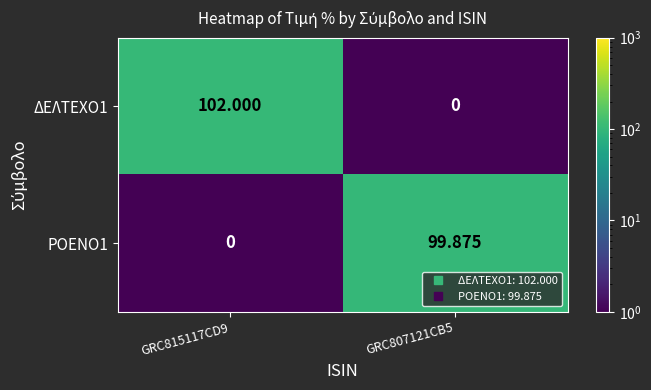

How many values in the ΡΟΕΝΟ1 series are below 99?

1